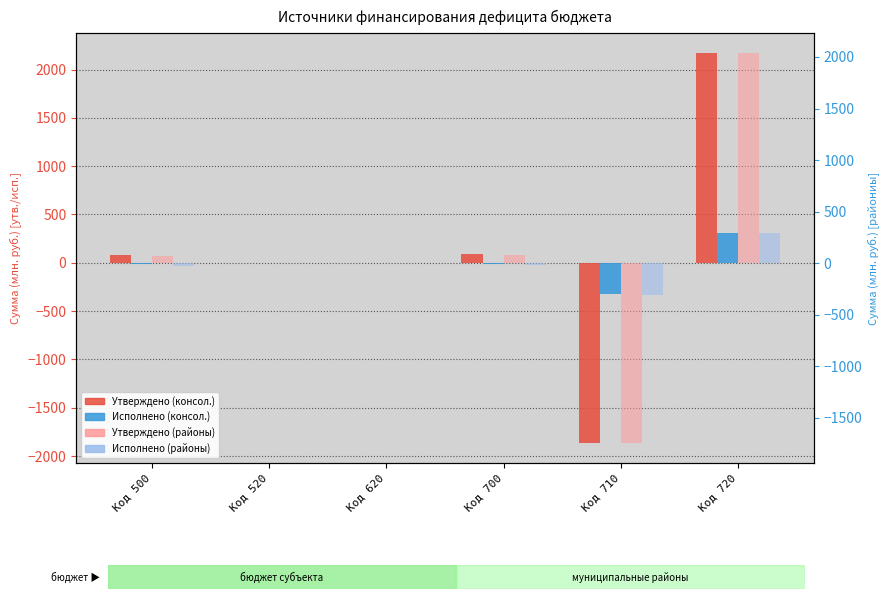

Which label corresponds to the largest value in the chart?

Код 720